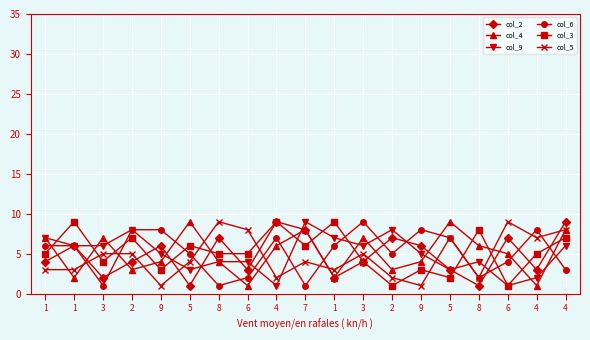

What is the difference between the col_5 values at 1 and 6?

6